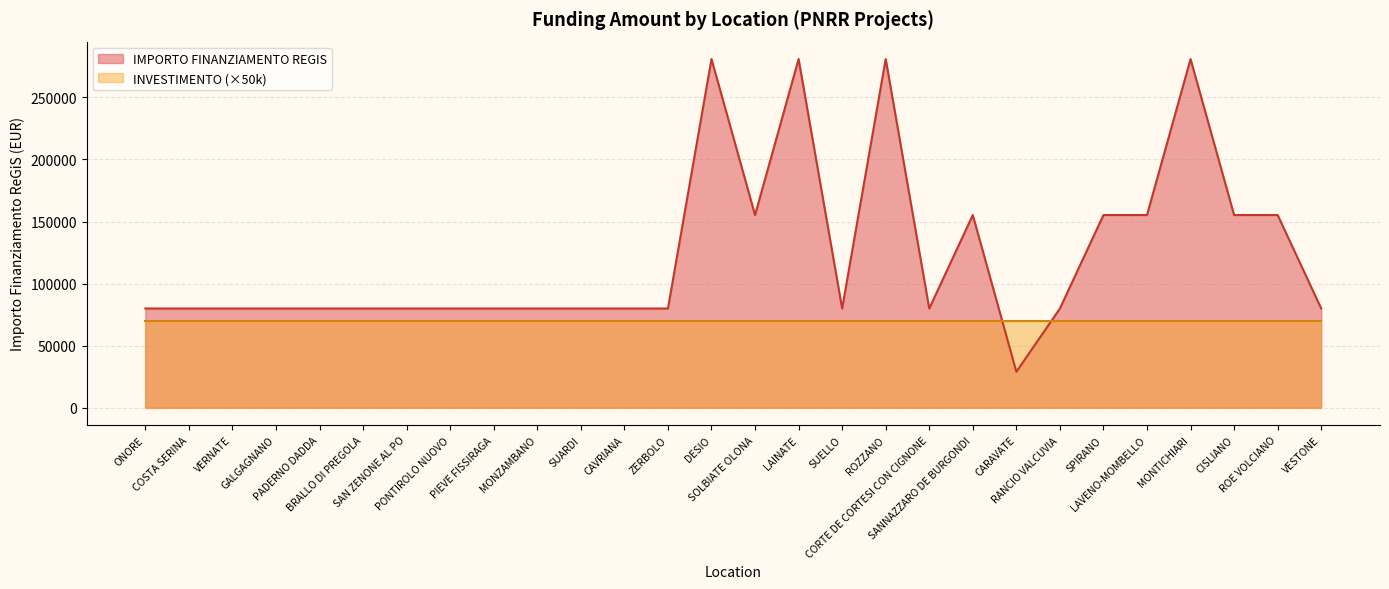

What is the maximum value shown in the chart?

280932